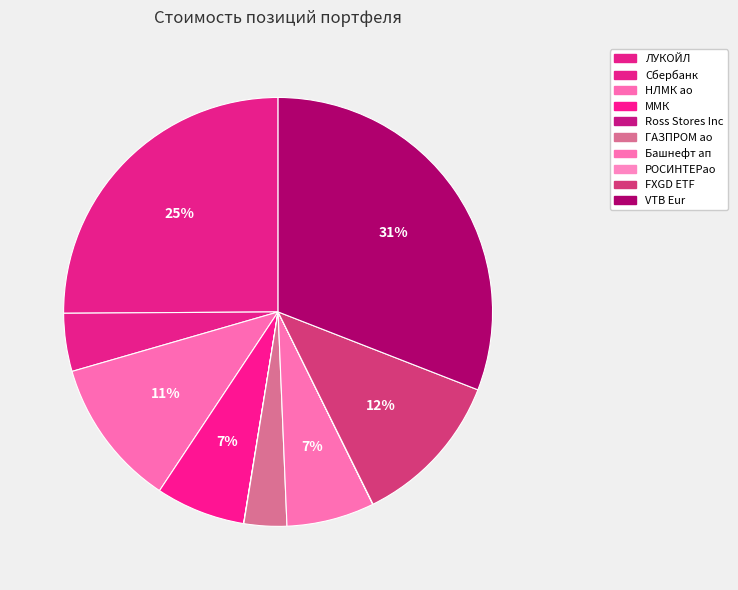

Rank the categories by value from highest to lowest.

VTB Eur, ЛУКОЙЛ, FXGD ETF, НЛМК ао, ММК, Башнефт ап, Сбербанк, ГАЗПРОМ ао, РОСИНТЕРао, Ross Stores Inc